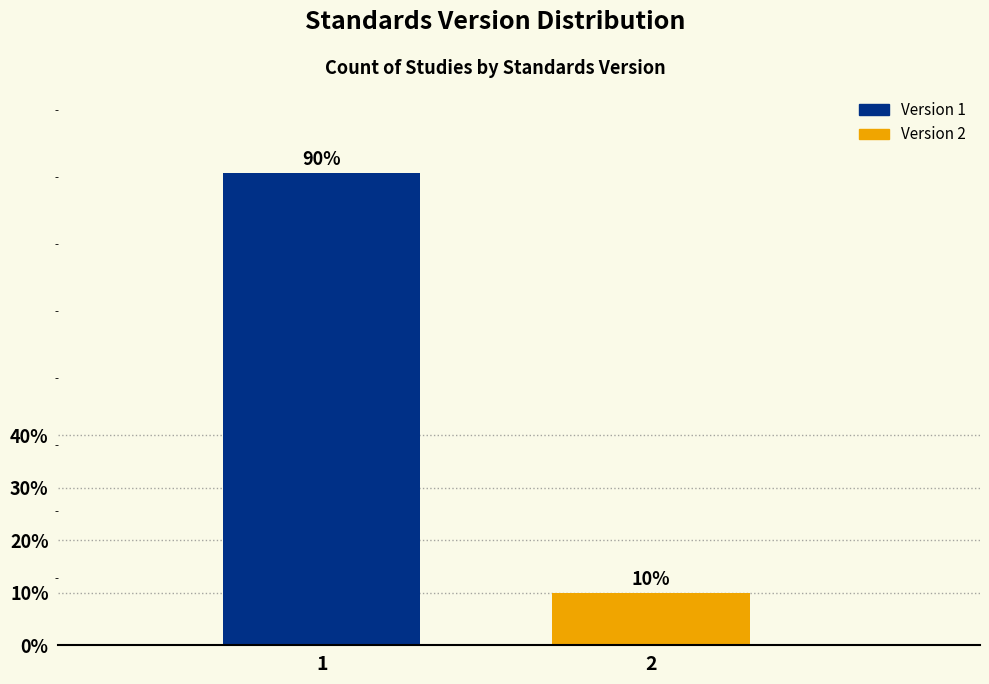

Are the bars horizontal?

No